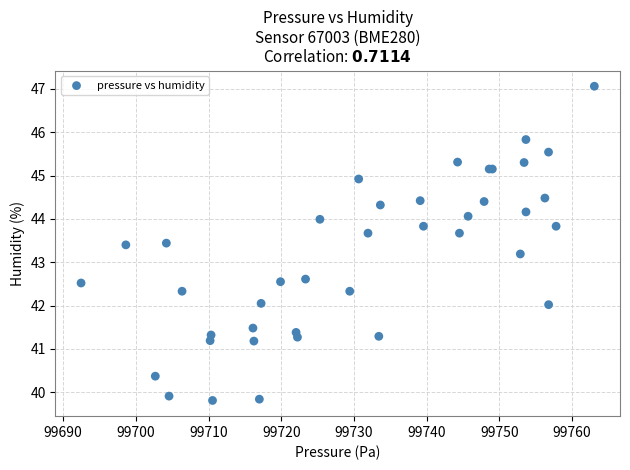

What Y value in the scatter plot is closest to 43?

43.2